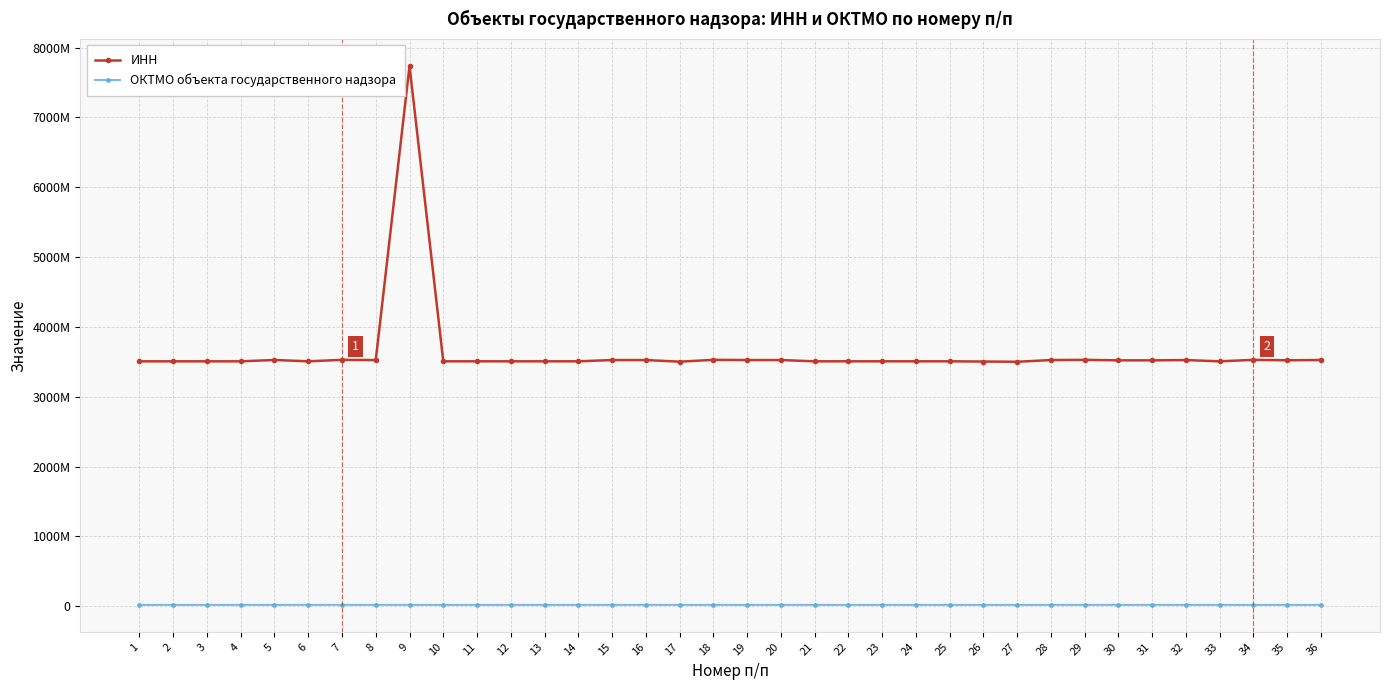

Reading left to right, transcribe all the data shown in this chart.

ИНН: 1=3507010900	2=3507010900	3=3507010900	4=3507010900	5=3526000898	6=3507309458	7=3528000597	8=3525401872	9=7736186950	10=3507309458	11=3507309458	12=3507309458	13=3507309458	14=3507309458	15=3525070130	16=3525148041	17=3502001204	18=3528000597	19=3525359853	20=3525359853	21=3507011990	22=3507313172	23=3507313172	24=3507313172	25=3507313172	26=3504002725	27=3501001297	28=3525279862	29=3528048493	30=3521006871	31=3521006871	32=3525027150	33=3507009976	34=3528000597	35=3522002573	36=3526004282
ОКТМО объекта государственного надзора: 1=19620464	2=19620484	3=19620464	4=19620494	5=19614101	6=19620464	7=19730000	8=19701000	9=19646000	10=19620464	11=19620464	12=19620464	13=19620464	14=19620464	15=19701000	16=19701000	17=19608404	18=19610000	19=19654000	20=19654000	21=19620484	22=19620468	23=19620468	24=19620468	25=19620468	26=19612420	27=19605101	28=19701000	29=19730000	30=19652101	31=19652101	32=19701000	33=19620400	34=19622000	35=19654151	36=19614484